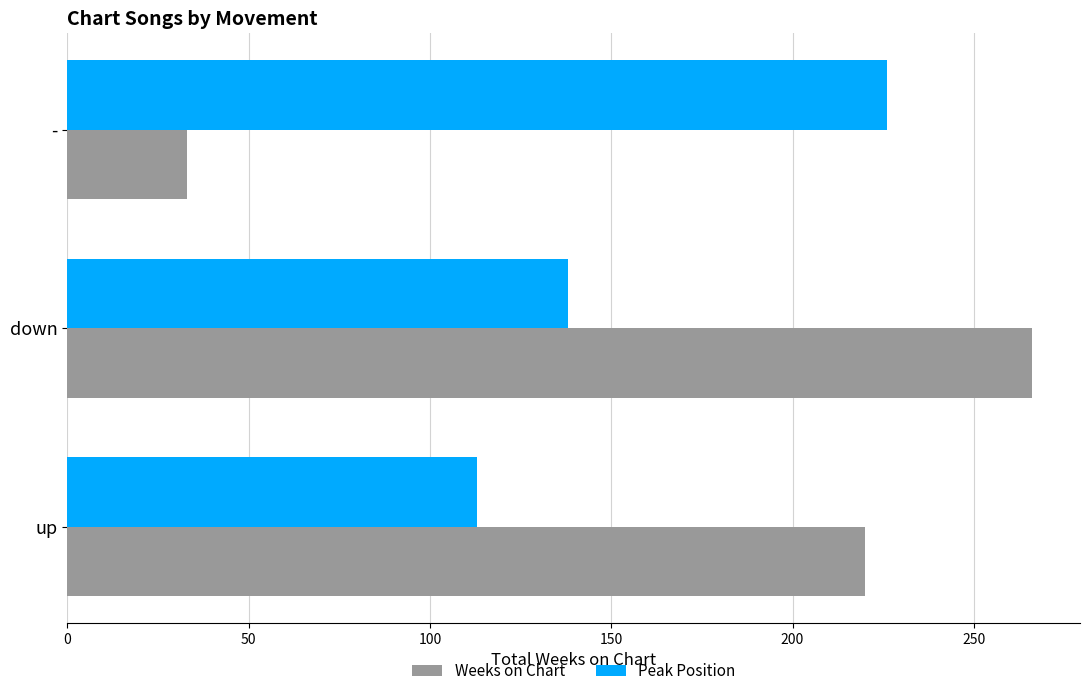

Is it true that Weeks on Chart equals 266 at down?

True